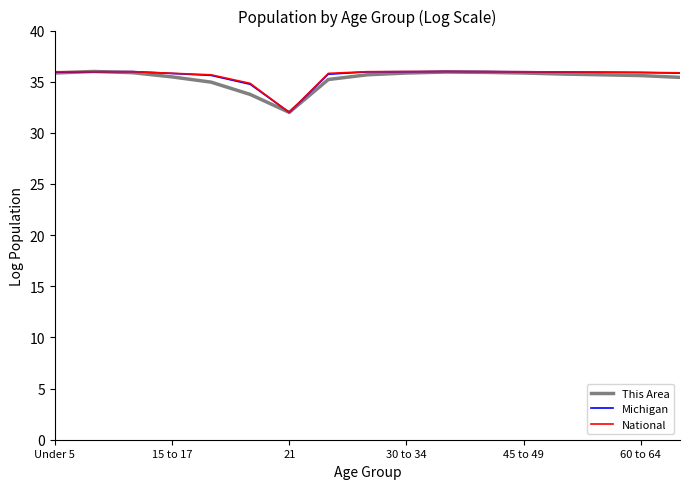

What is the maximum value shown in the chart?

36.0